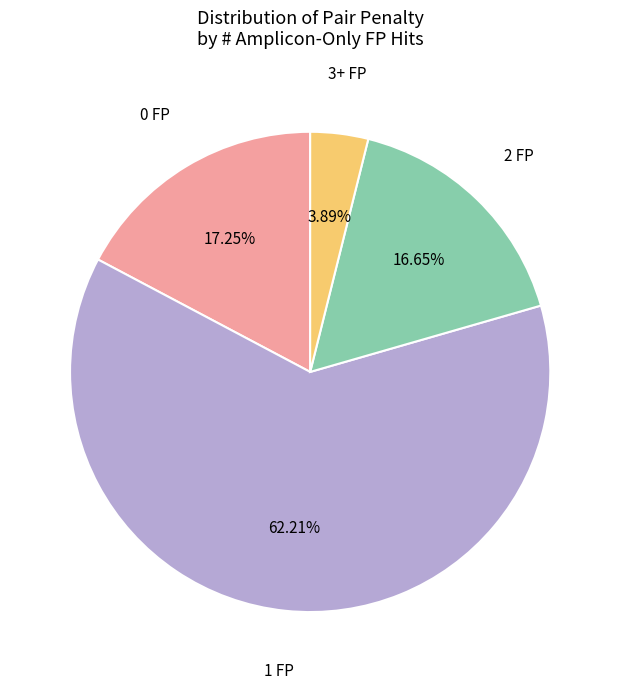

Is there any slice that represents more than half of the pie?

Yes